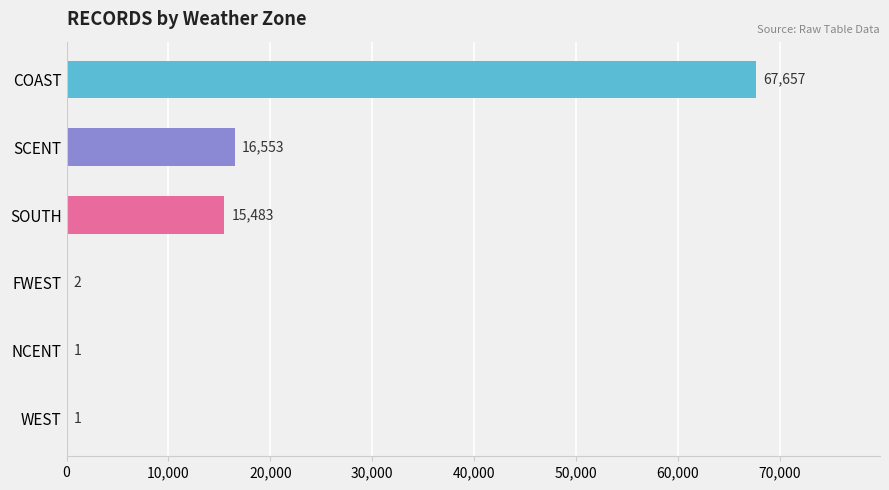

Is it true that the value at WEST is 1?

True